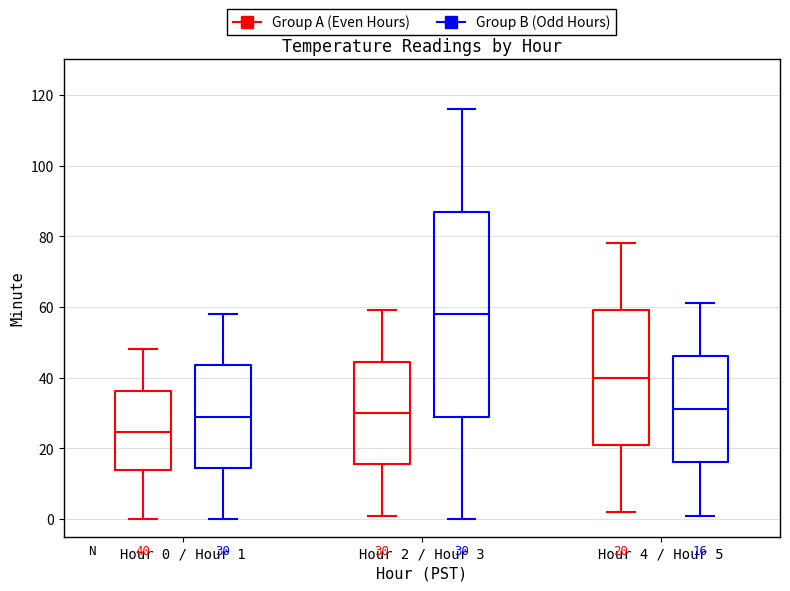

Which box has the highest median line?

Hour 2 / Hour 3 (Group B (Odd Hours))